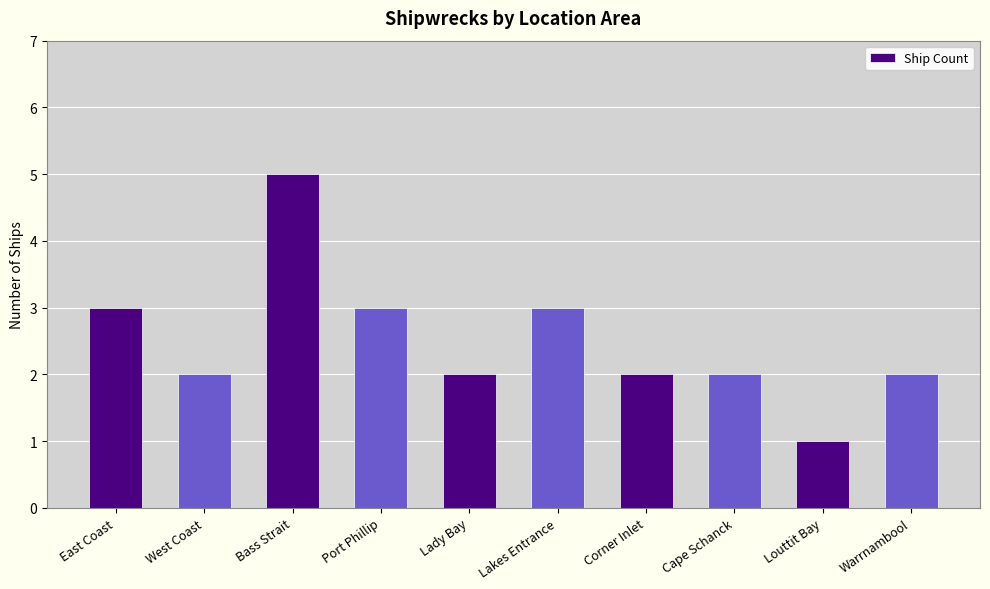

The value at Corner Inlet is 2. True or false?

True